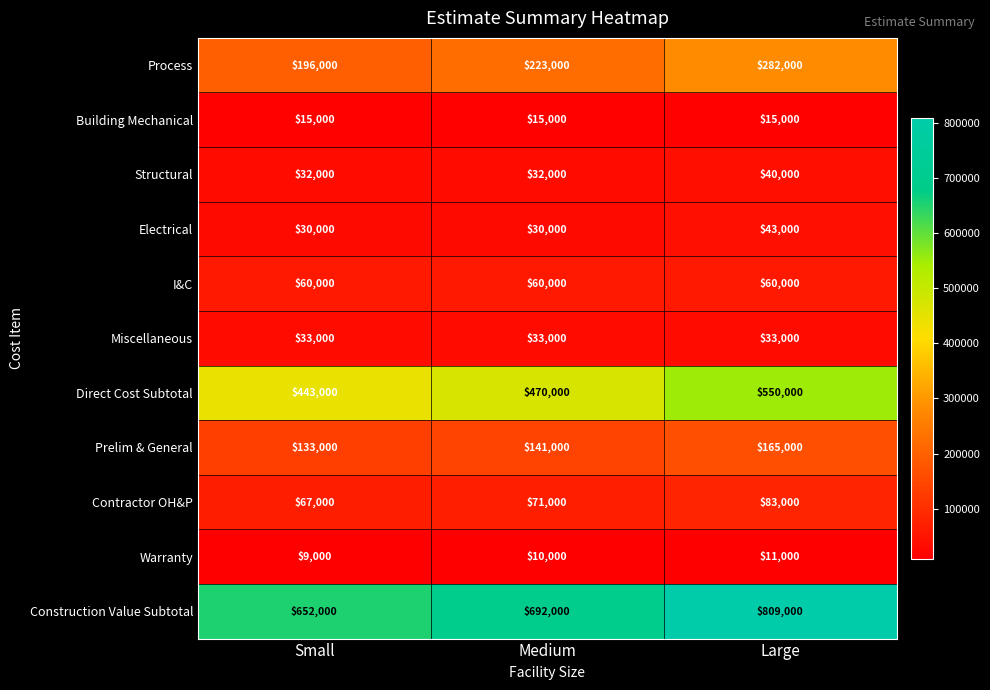

List the series in order of their peak value, highest first.

Construction Value Subtotal, Direct Cost Subtotal, Process, Prelim & General, Contractor OH&P, I&C, Electrical, Structural, Miscellaneous, Building Mechanical, Warranty